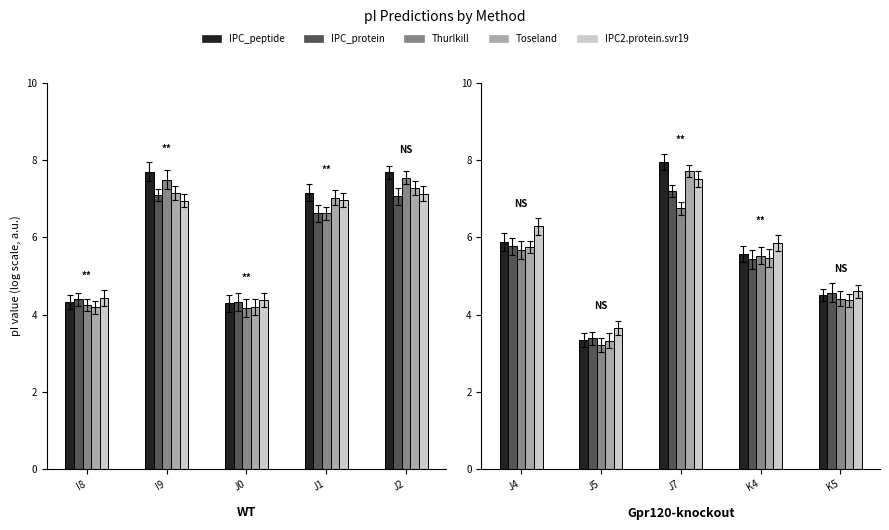

What is the label of the 5th bar from the left?

K5